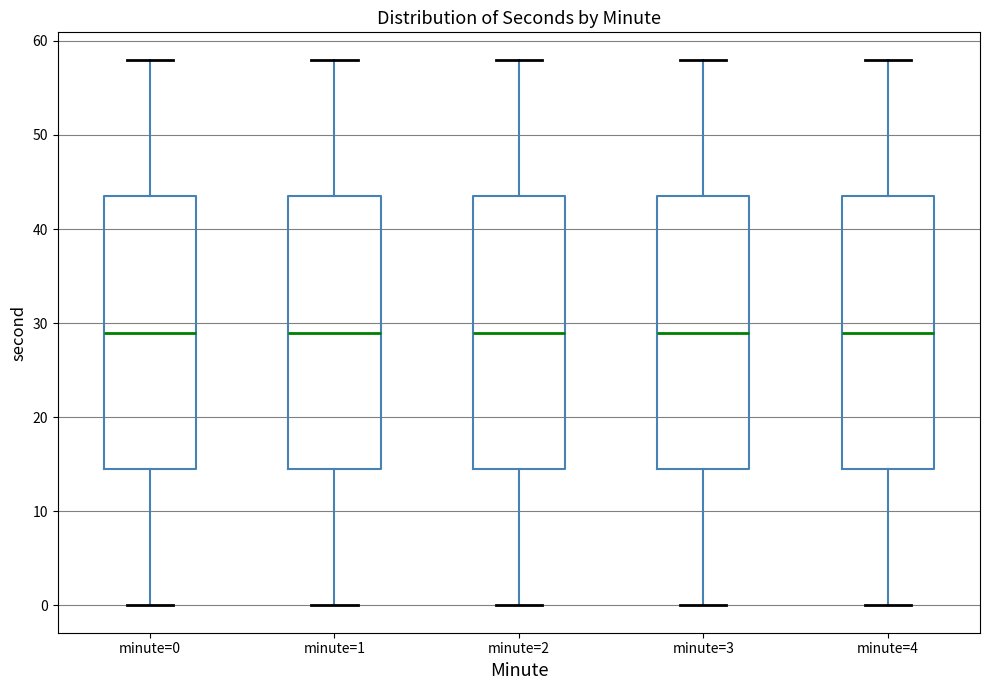

Reading left to right, read every box against the y-axis: the position of its median line, the range the box covers, and the ends of its whiskers. The values are not printed on the chart, so give them approximately, as read against the axis.

minute=0: median 29, box 15 to 44, whiskers 0 to 58
minute=1: median 29, box 15 to 44, whiskers 0 to 58
minute=2: median 29, box 15 to 44, whiskers 0 to 58
minute=3: median 29, box 15 to 44, whiskers 0 to 58
minute=4: median 29, box 15 to 44, whiskers 0 to 58